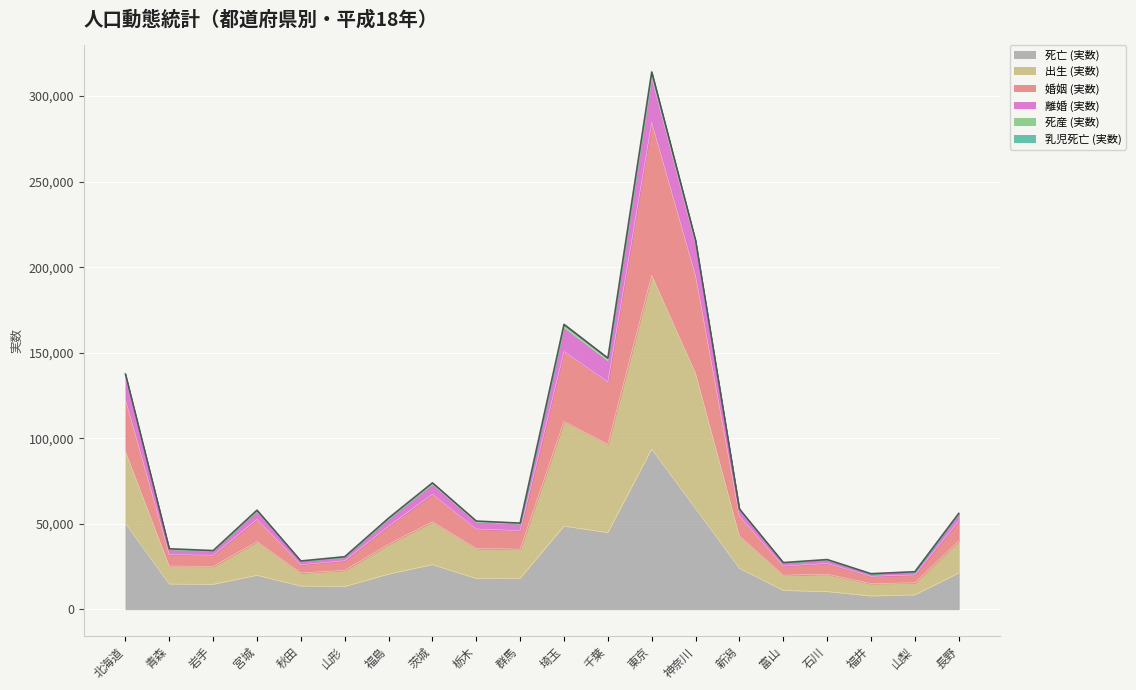

At how many categories does at least one series exceed 173140?

2